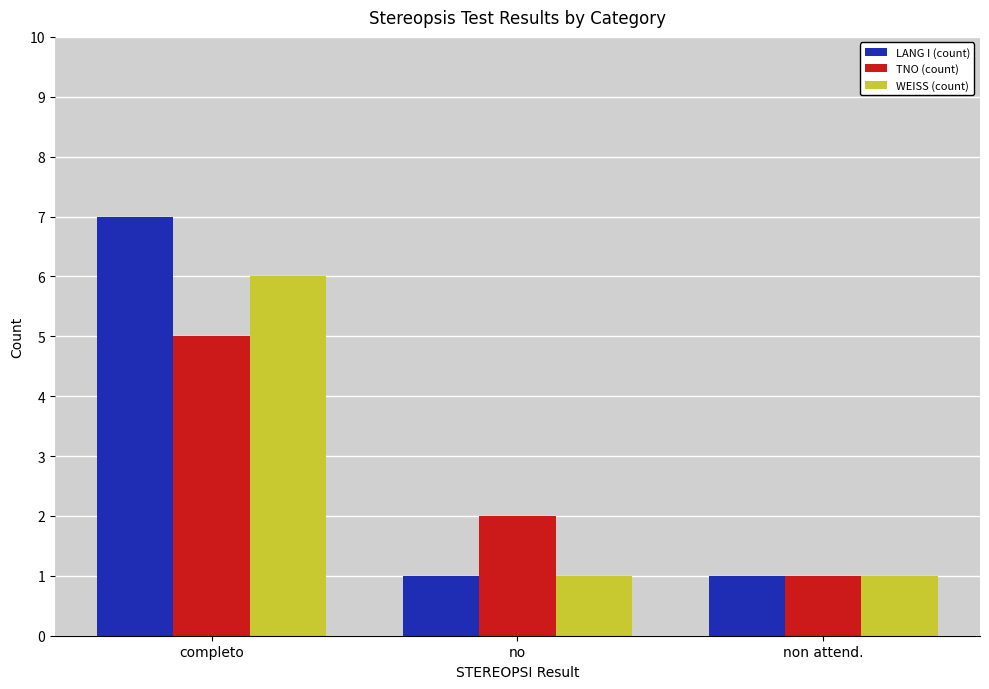

At which category does the chart reach its peak across all series?

completo